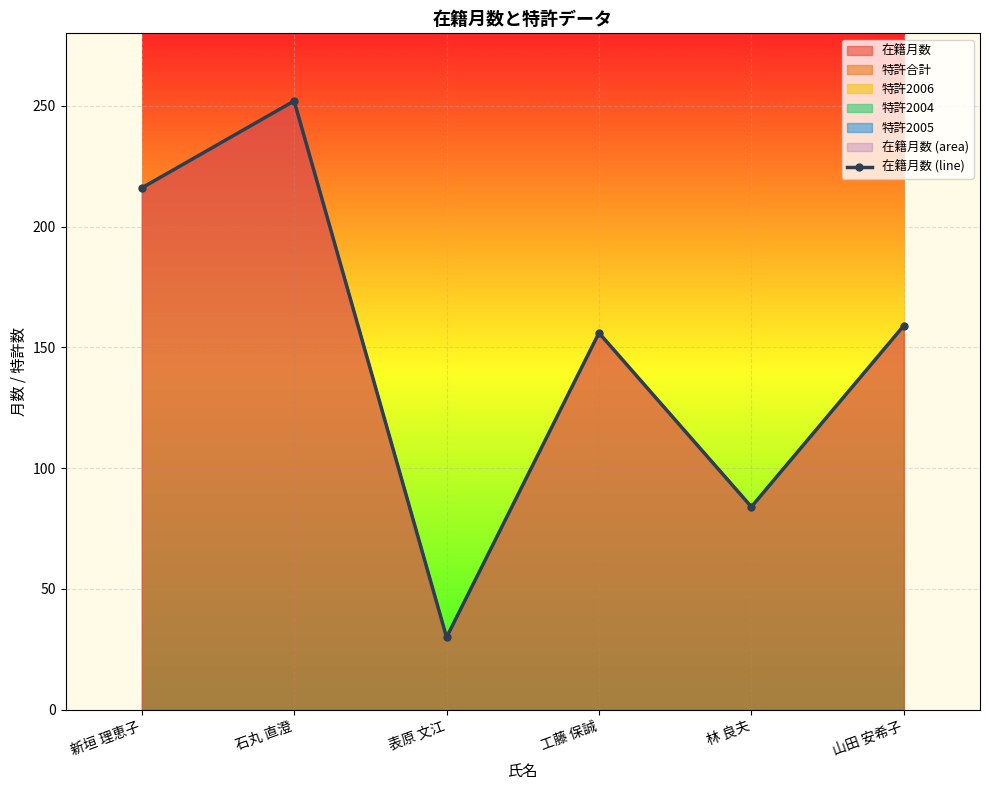

Which label corresponds to the largest value in the chart?

石丸 直澄